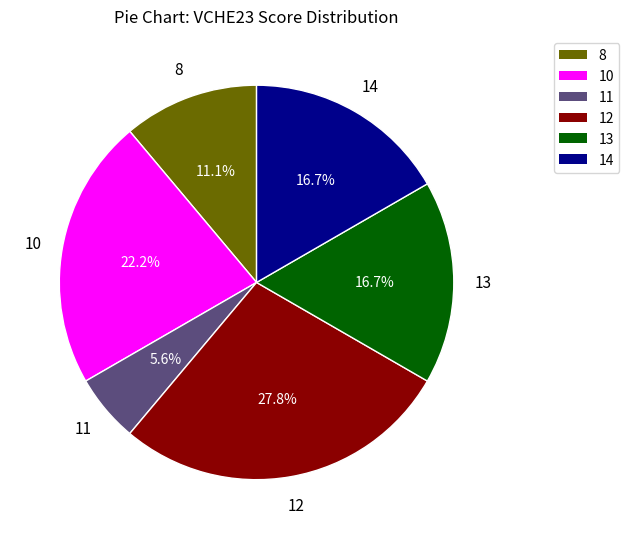

What percentage do 11 and 10 together represent?

27.8%